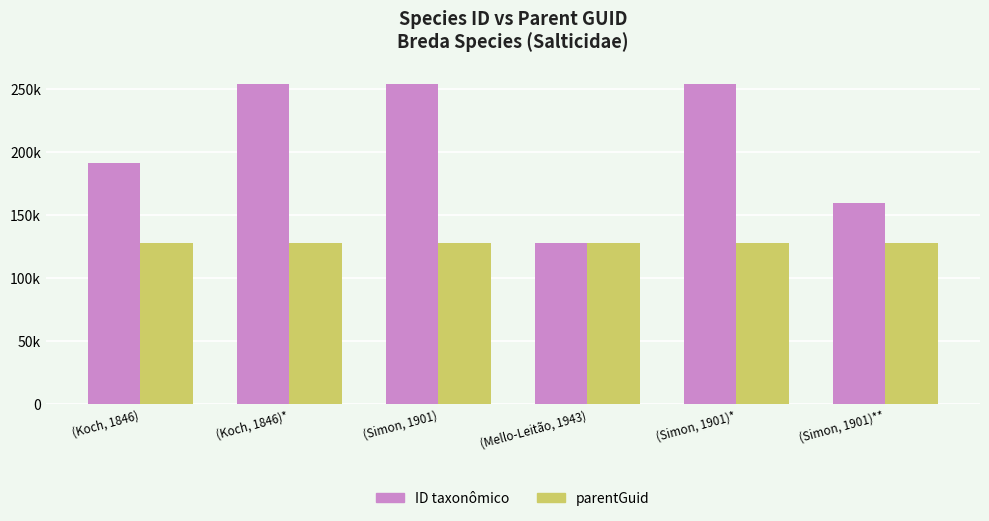

Reading right to left, list all the values displayed in this chart.

ID taxonômico: 160104	253879	127969	253916	254014	191271
parentGuid: 127915	127915	127915	127915	127915	127915